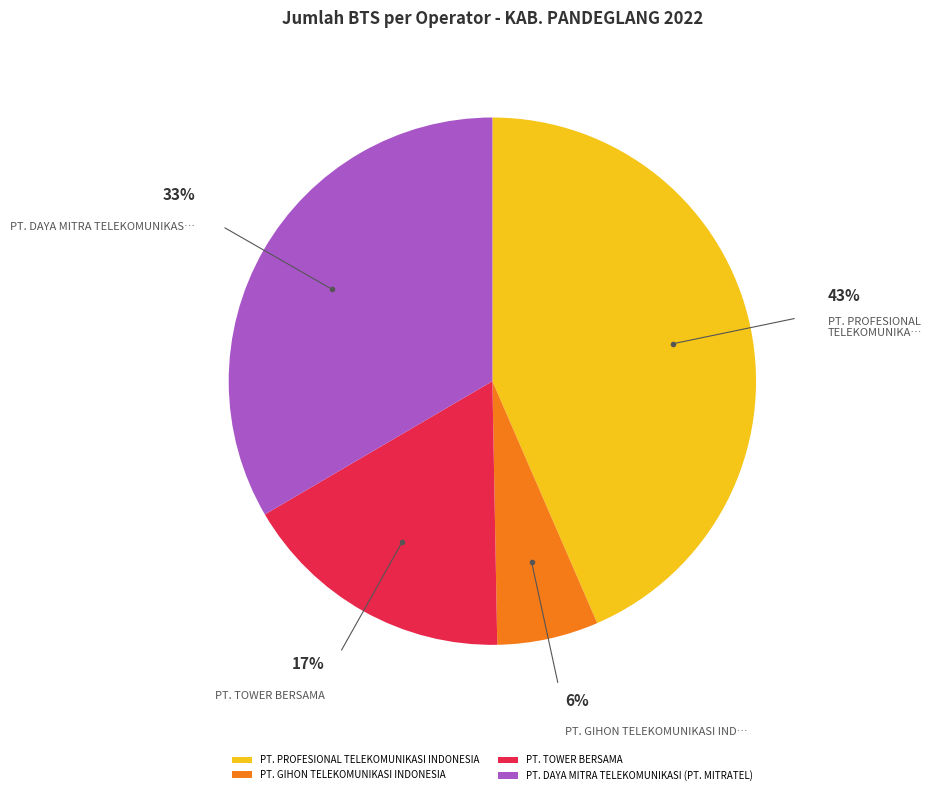

To the nearest percent, what is the average slice percentage?

25%